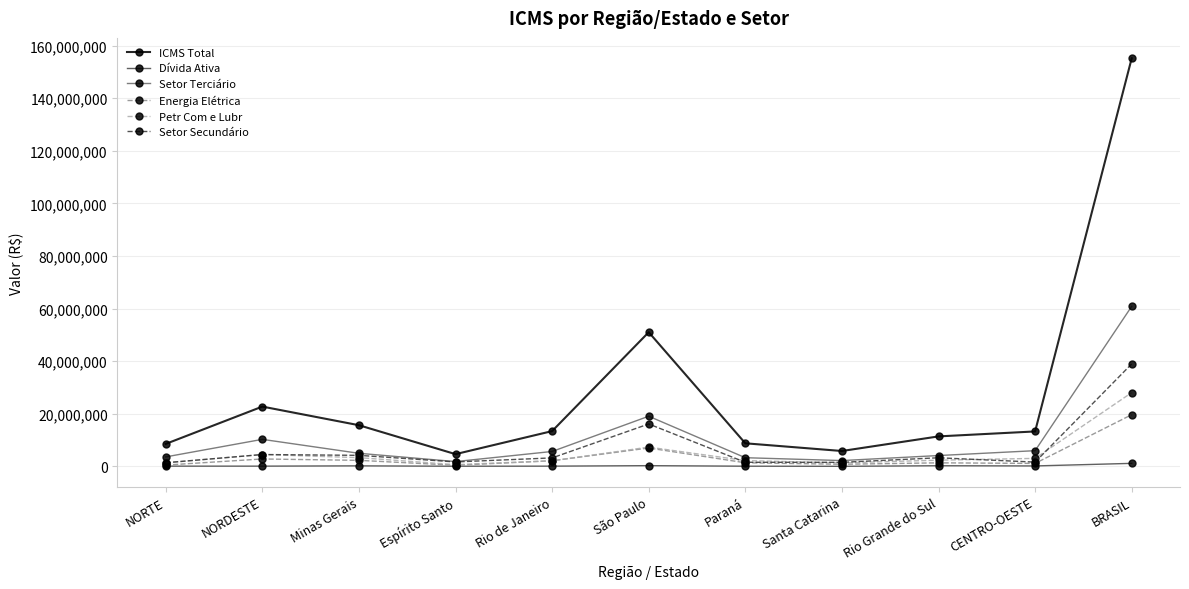

True or false: Petr Com e Lubr and ICMS Total cross at least once.

False